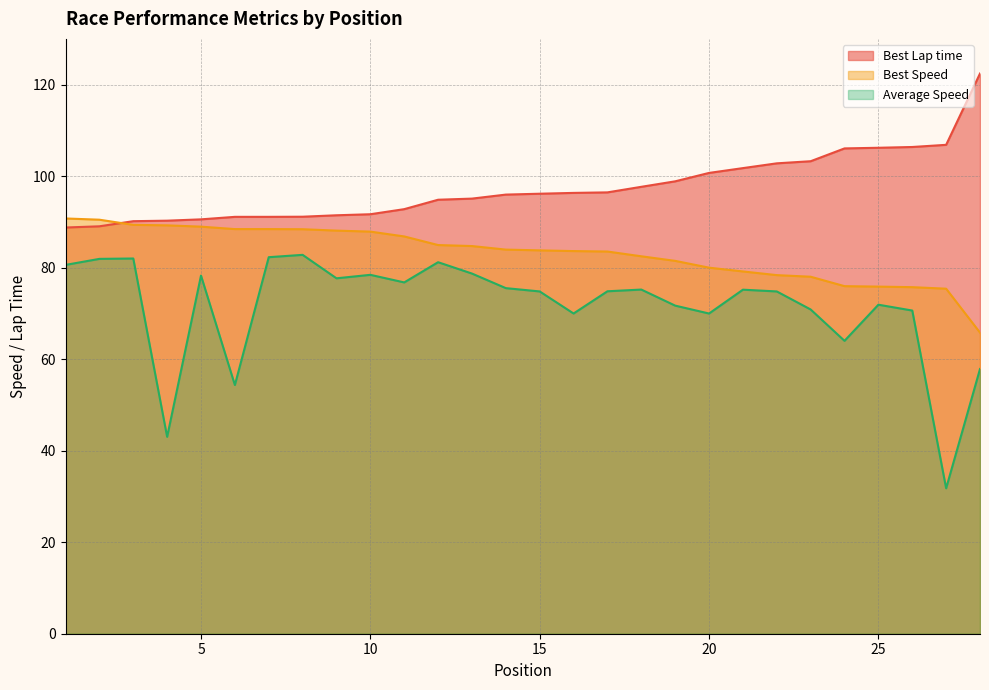

List the labels in order of Average Speed value, largest first.

8, 7, 3, 2, 12, 1, 13, 10, 5, 9, 11, 14, 18, 21, 17, 15, 22, 25, 19, 23, 26, 16, 20, 24, 28, 6, 4, 27